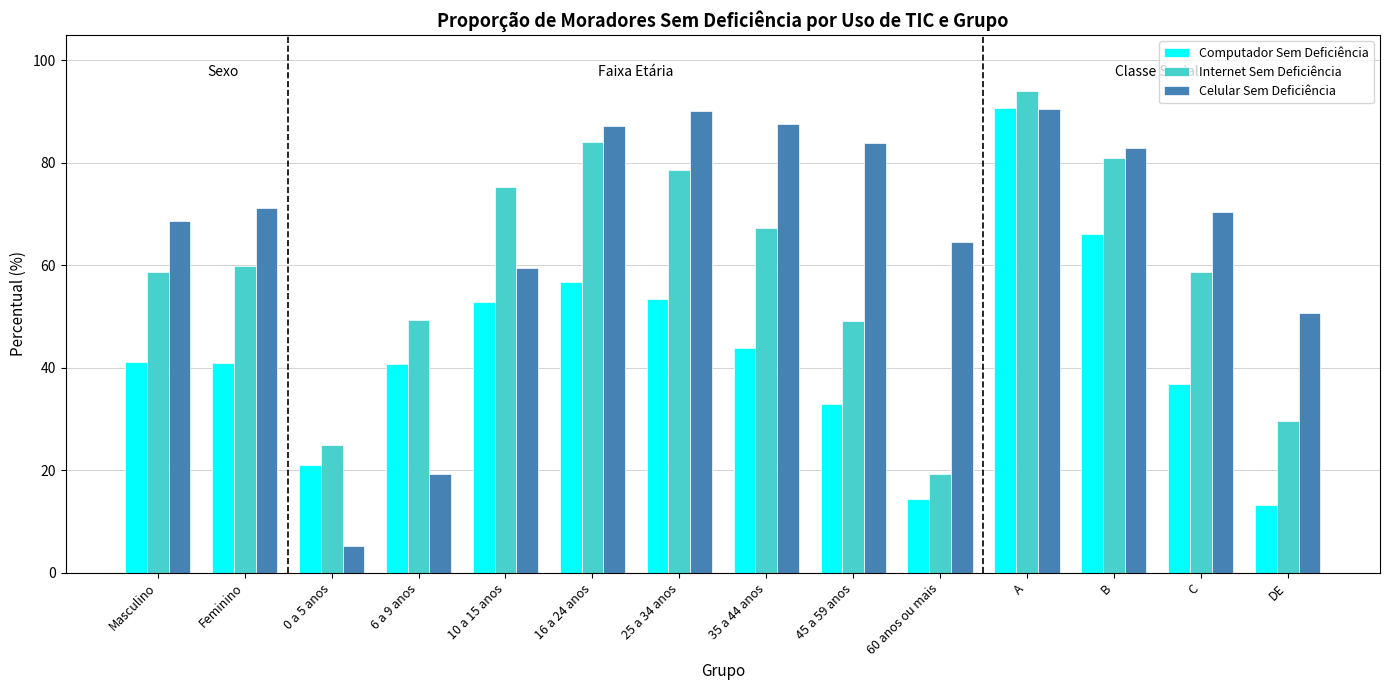

How many series are shown in this chart?

3